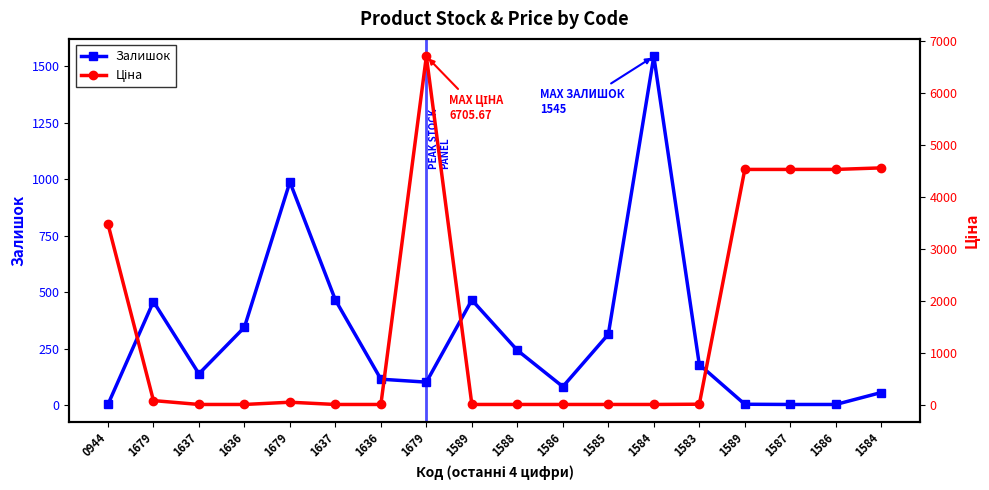

Reading left to right, transcribe all the data shown in this chart.

Залишок: 0944=2.0	1679=458.0	1637=138.0	1636=344.0	1679=988.0	1637=465.0	1636=114.0	1679=101.0	1589=465.0	1588=242.0	1586=81.0	1585=313.0	1584=1545.0	1583=179.0	1589=3.0	1587=2.0	1586=2.0	1584=55.0
Ціна: 0944=3484.5	1679=90.1	1637=15.3	1636=15.3	1679=58.5	1637=15.2	1636=15.2	1679=6705.7	1589=15.4	1588=15.4	1586=15.4	1585=15.4	1584=15.4	1583=20.3	1589=4531.8	1587=4531.8	1586=4531.8	1584=4561.6